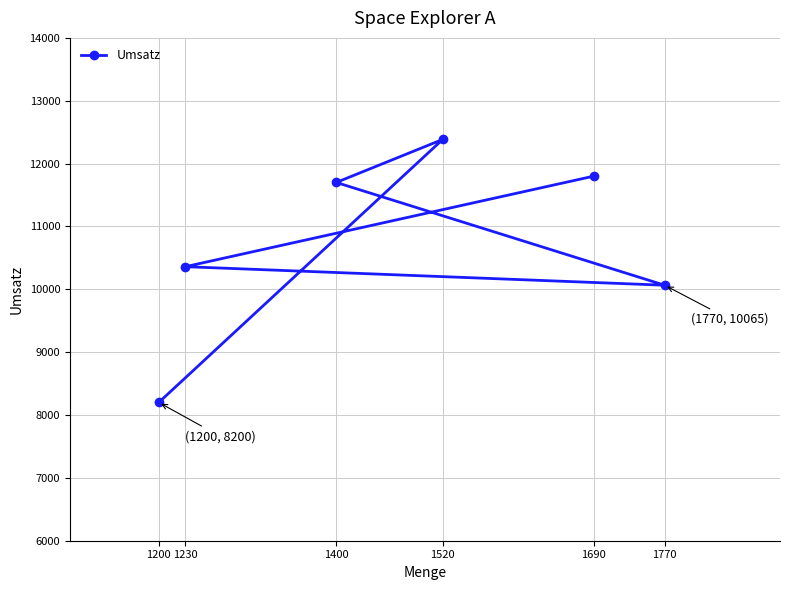

True or false: there are more than 2 points higher than both neighbors.

False